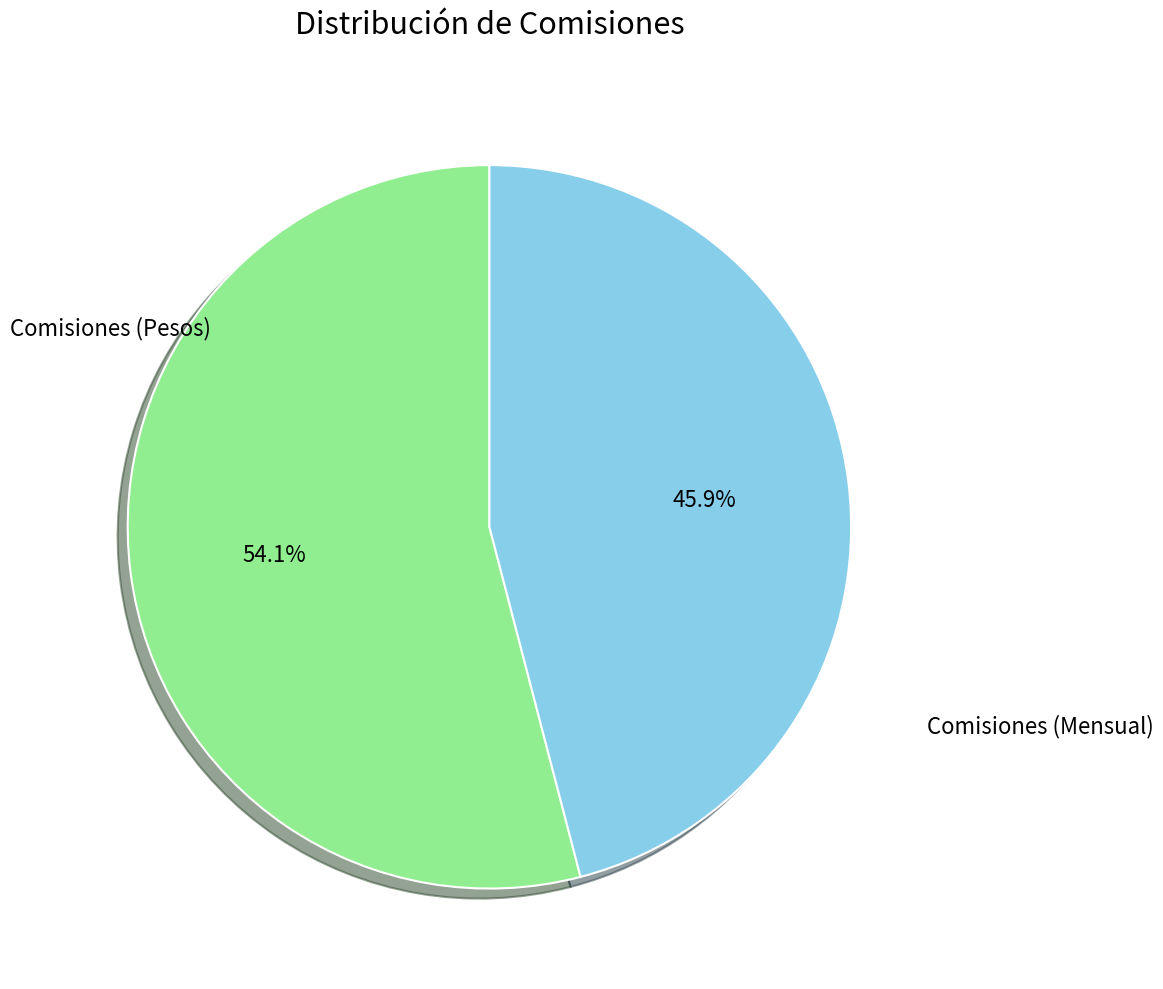

Which category accounts for the majority?

Comisiones (Pesos)